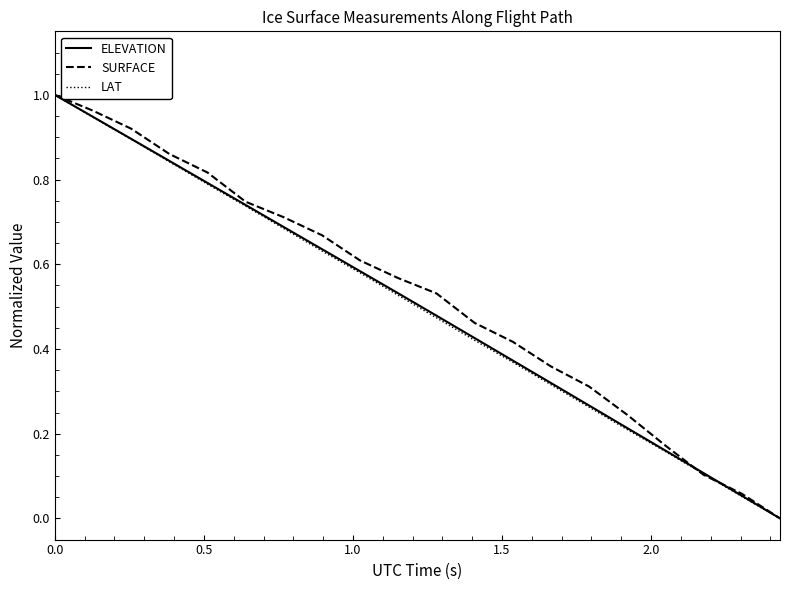

What is the difference between the maximum and minimum values in the SURFACE series?

1.0